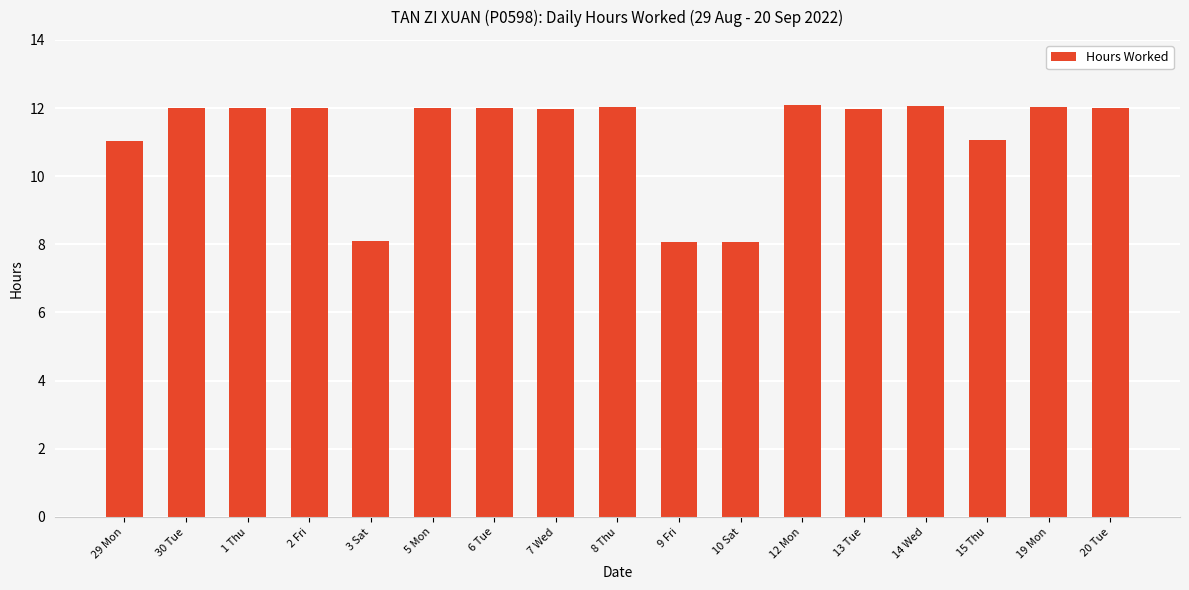

The value at 5 Mon is 19.8. True or false?

False